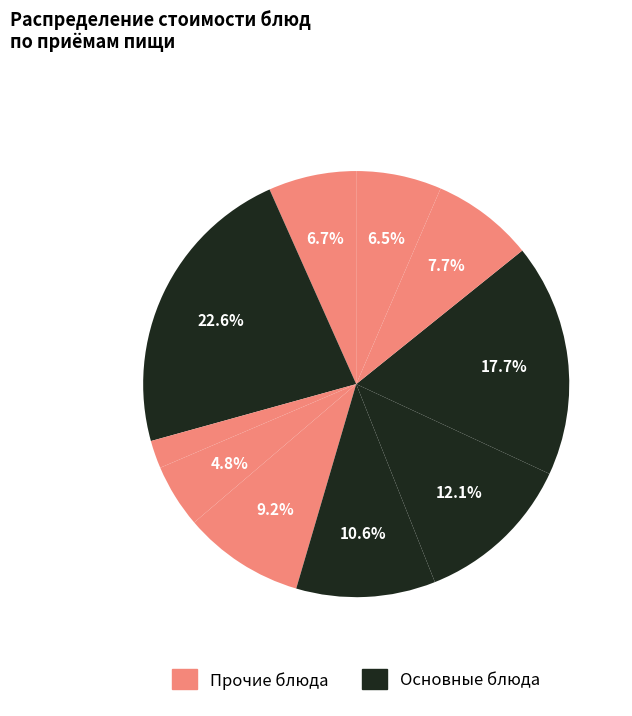

Is there any slice that represents more than half of the pie?

No